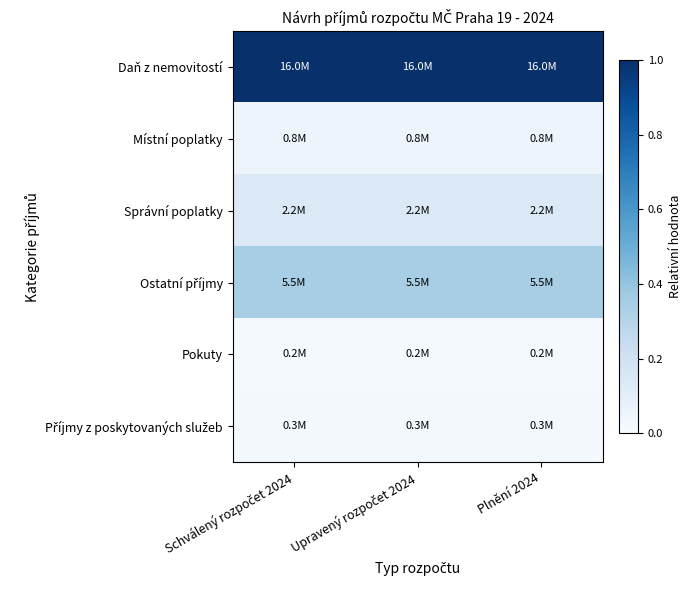

Which series has the widest spread of values?

Daň z nemovitostí